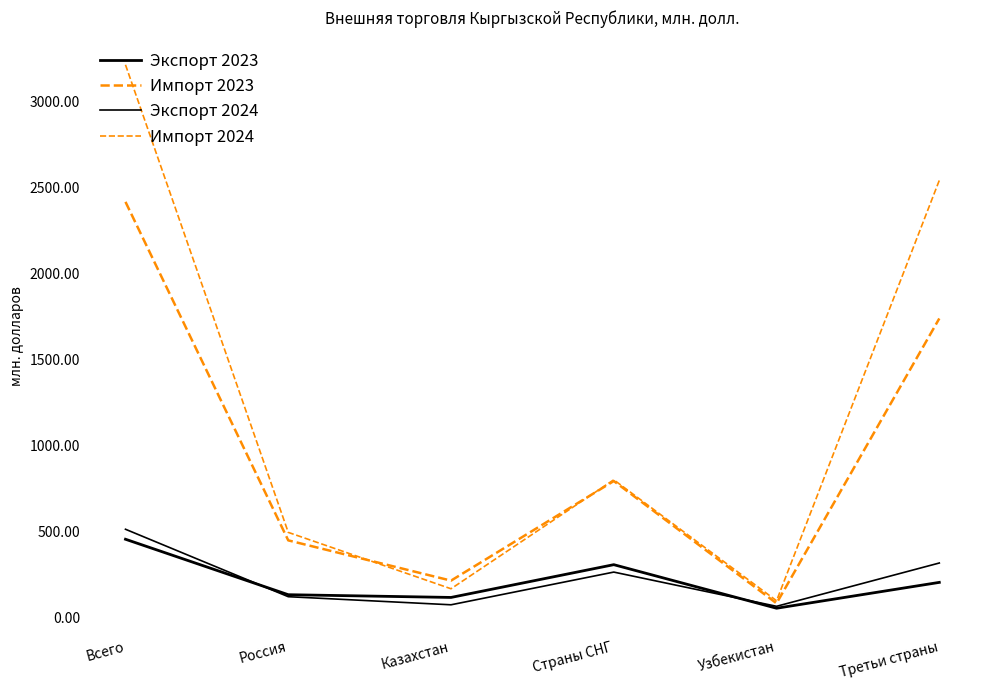

True or false: Импорт 2023 and Экспорт 2024 cross at least once.

False